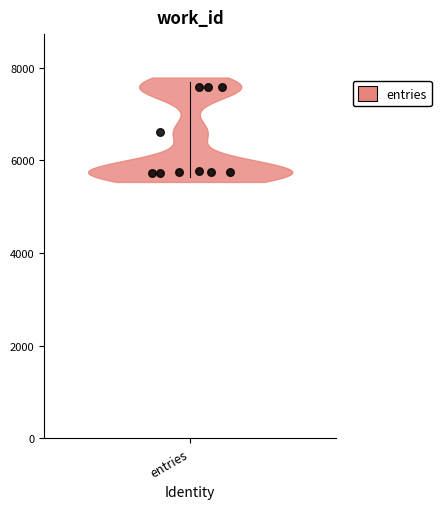

What is the average Y value?

6387